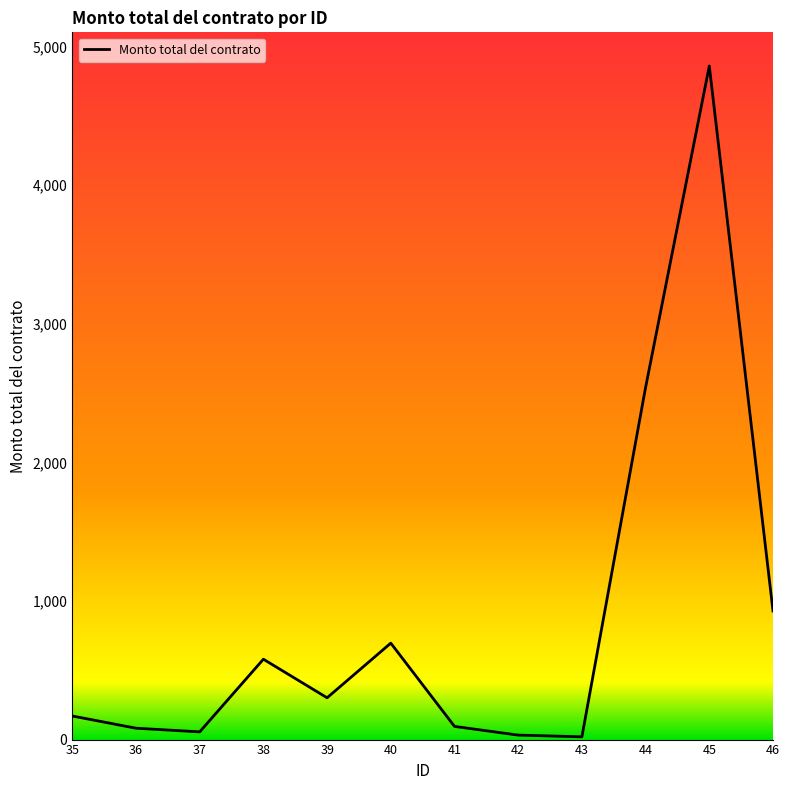

What is the maximum value shown in the chart?

4860.4